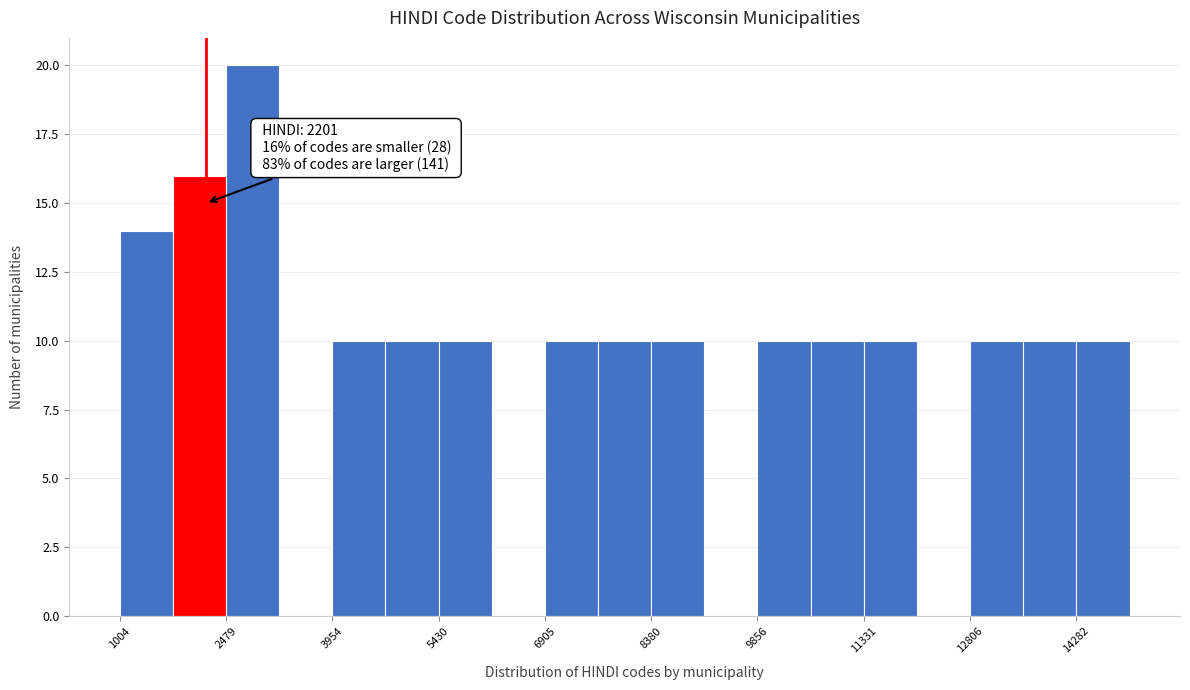

Around what value on the x-axis is the tallest bar? Give the approximate position of its centre, as read against the axis.

2800